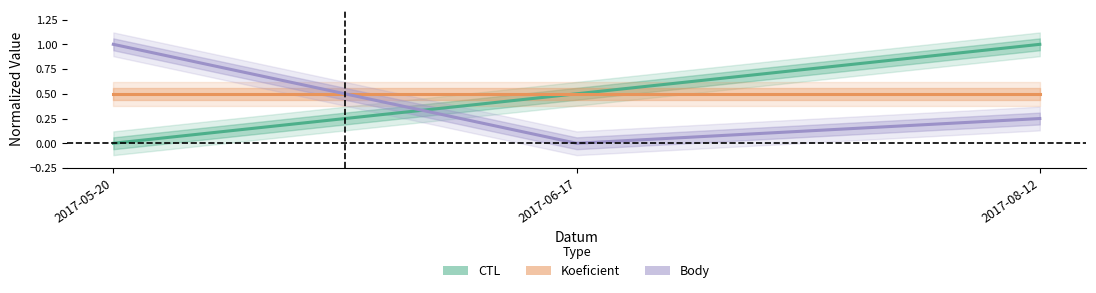

Reading left to right, transcribe all the data shown in this chart.

CTL: 2017-05-20=0.0	2017-06-17=0.5	2017-08-12=1.0
Koeficient: 2017-05-20=0.5	2017-06-17=0.5	2017-08-12=0.5
Body: 2017-05-20=1.0	2017-06-17=0.0	2017-08-12=0.2